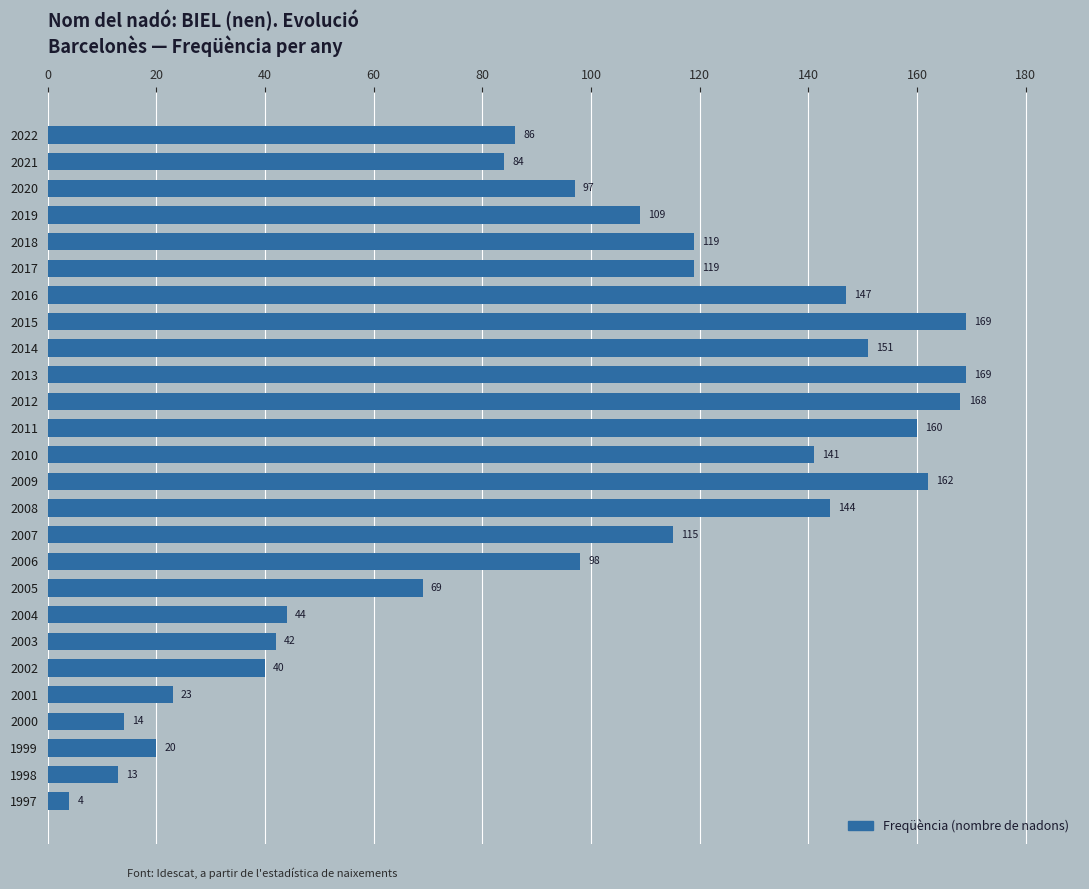

Is it true that the value at 2011 is 225?

False